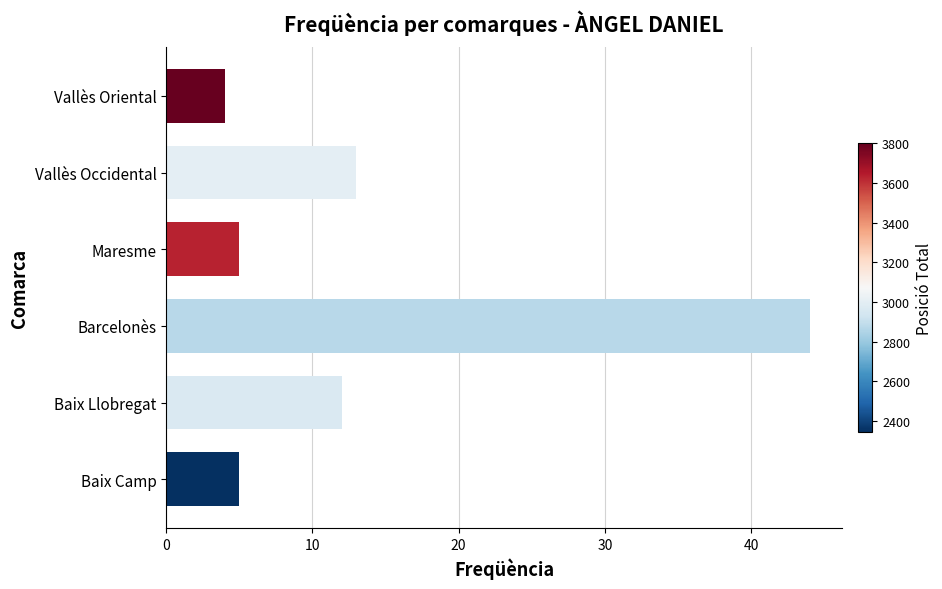

How many data points are less than 12?

3